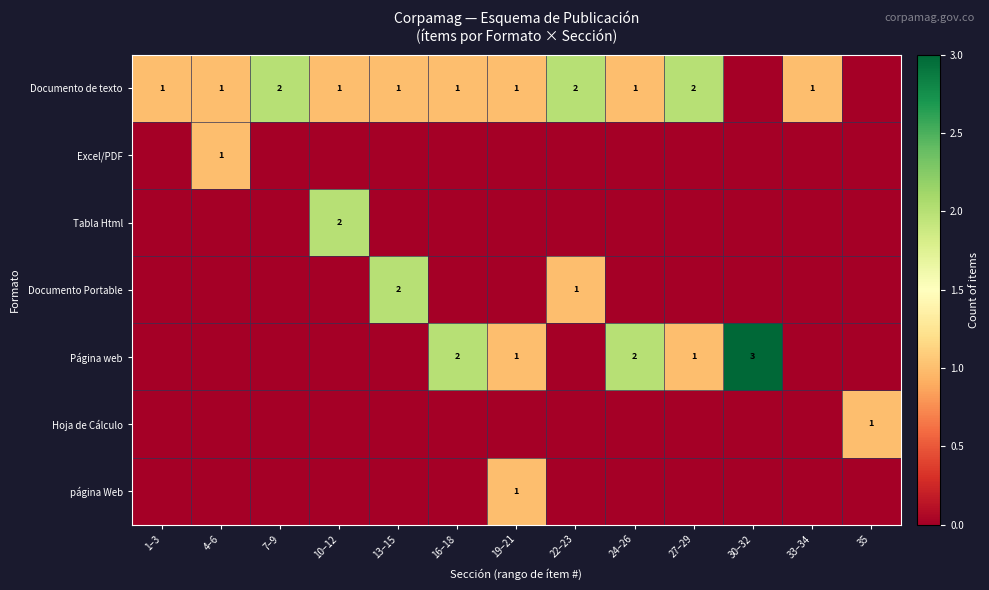

The value of Documento de texto at 24–26 is 2. True or false?

False